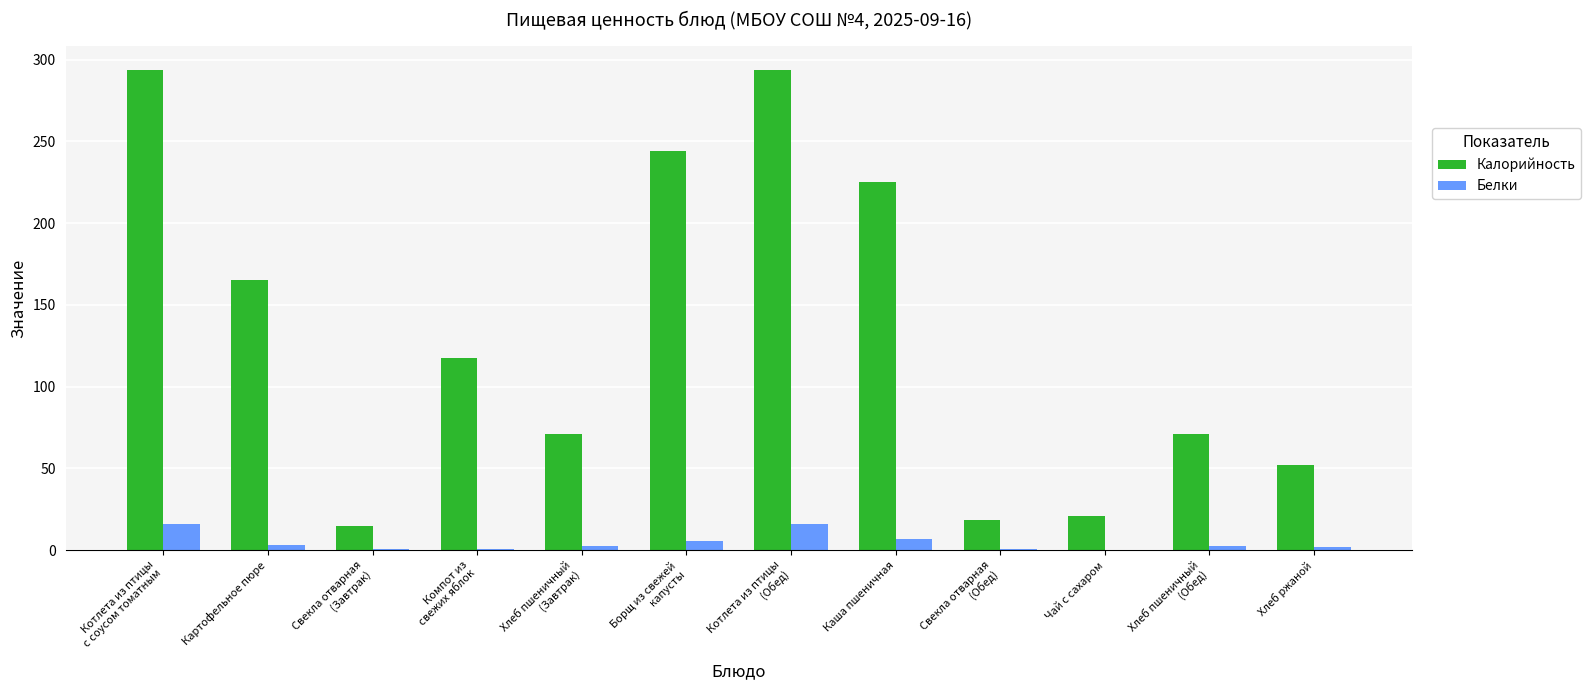

Which series changed the most between Борщ из свежей
капусты and Свекла отварная
(Обед)?

Калорийность